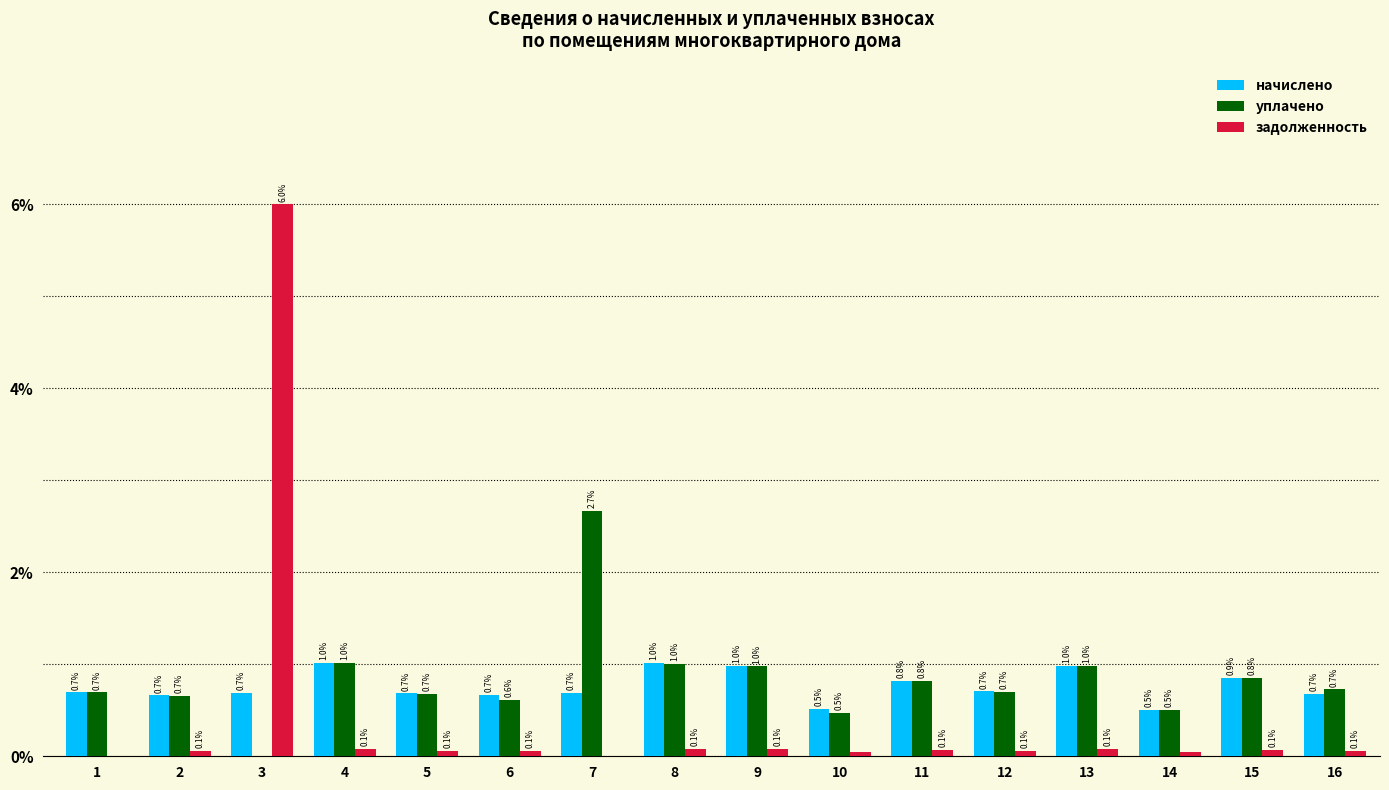

What are all the series names shown in the legend?

начислено, уплачено, задолженность